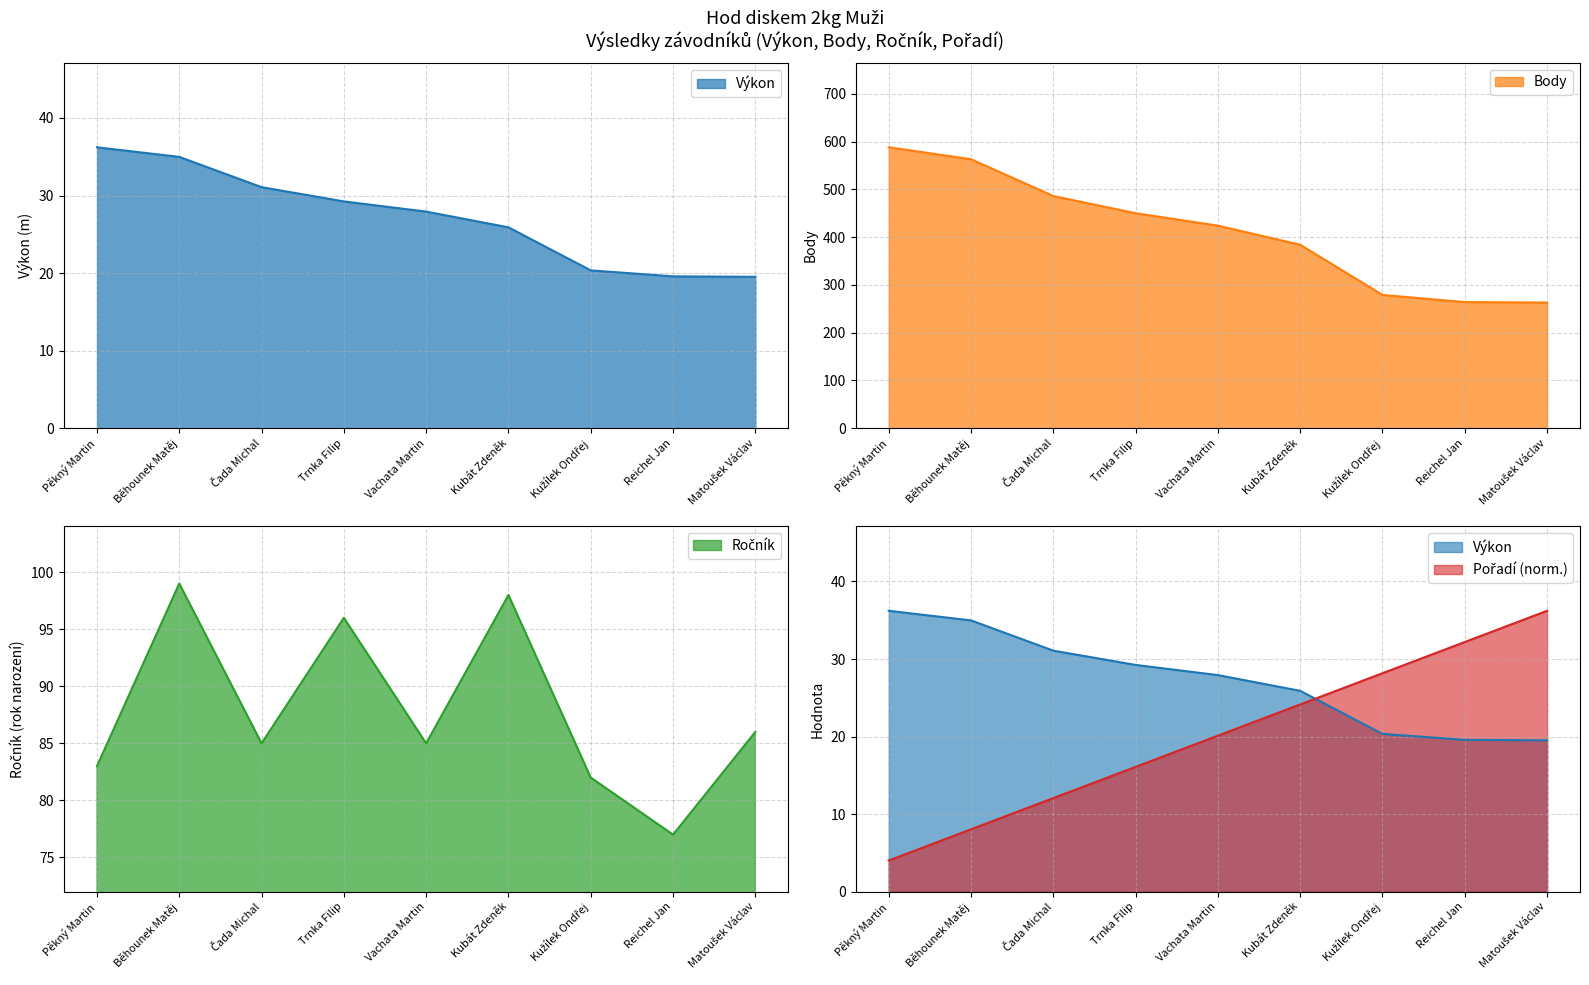

At which label does Body reach its peak?

Pěkný Martin